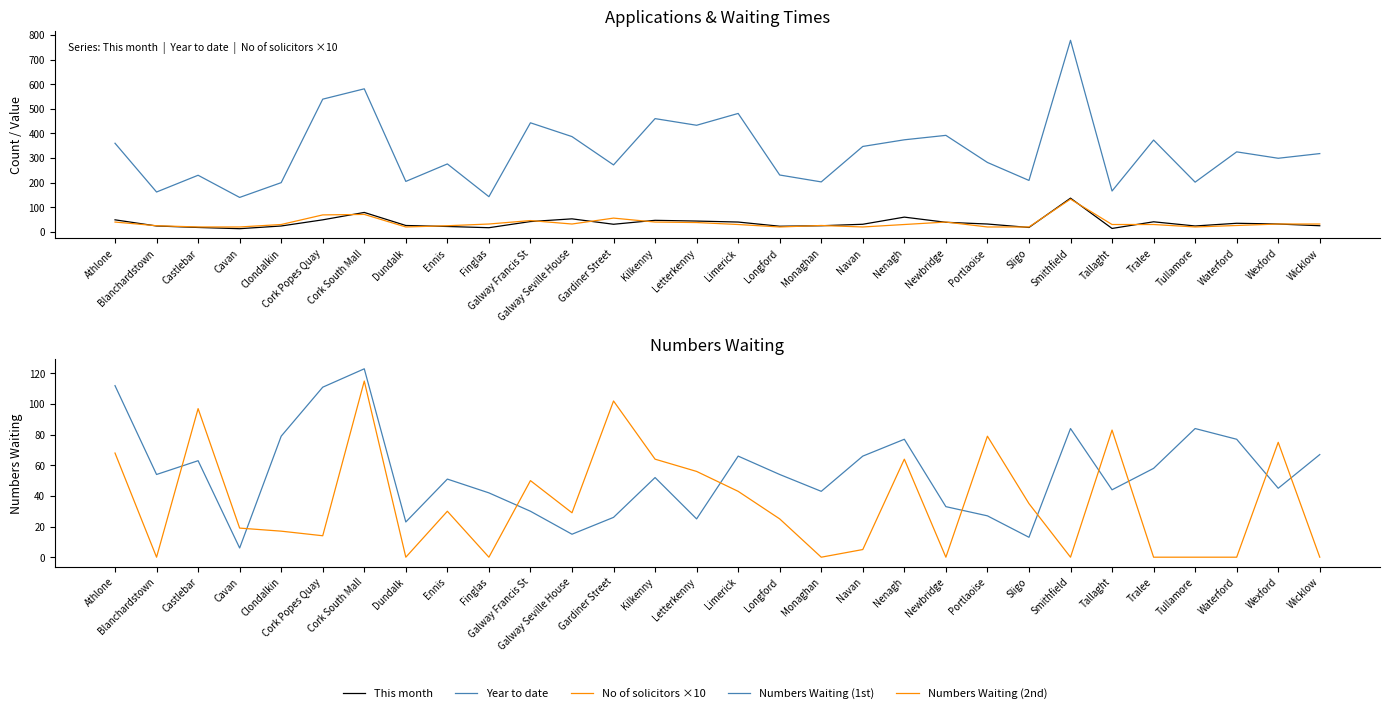

True or false: Year to date and Numbers Waiting (1st) cross at least once.

False